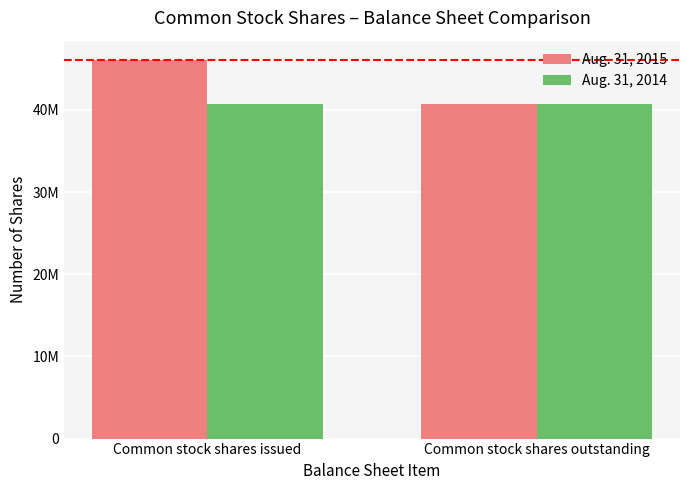

Does the chart contain stacked bars?

No